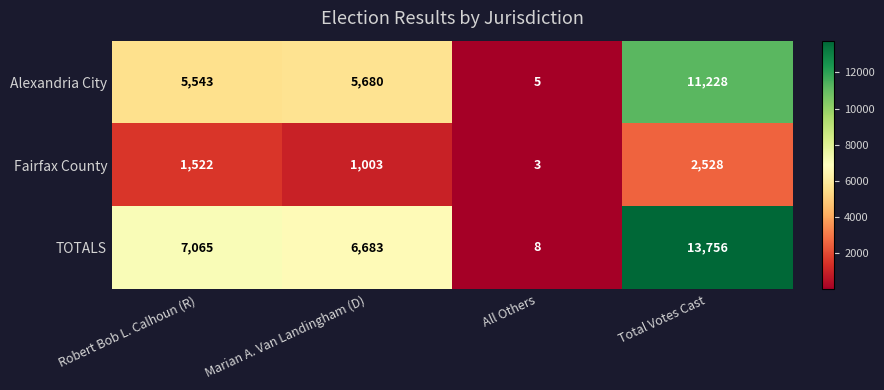

How many data points does each series have?

4